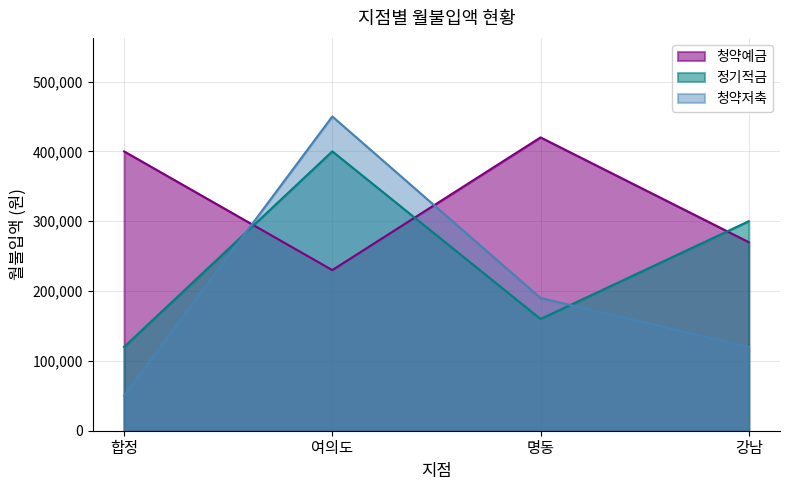

What is the approximate value of 청약저축 at 합정?

50000